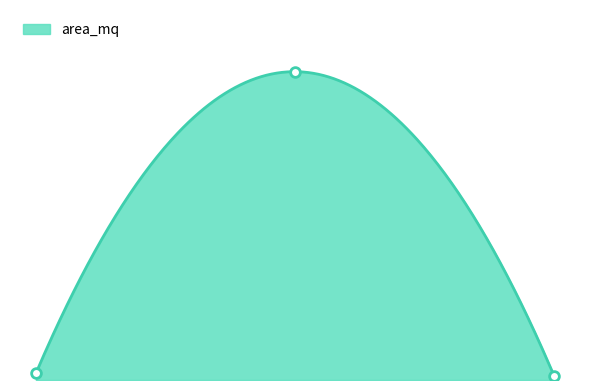

What is the change in value from 19517 to 28362?

-5780.2